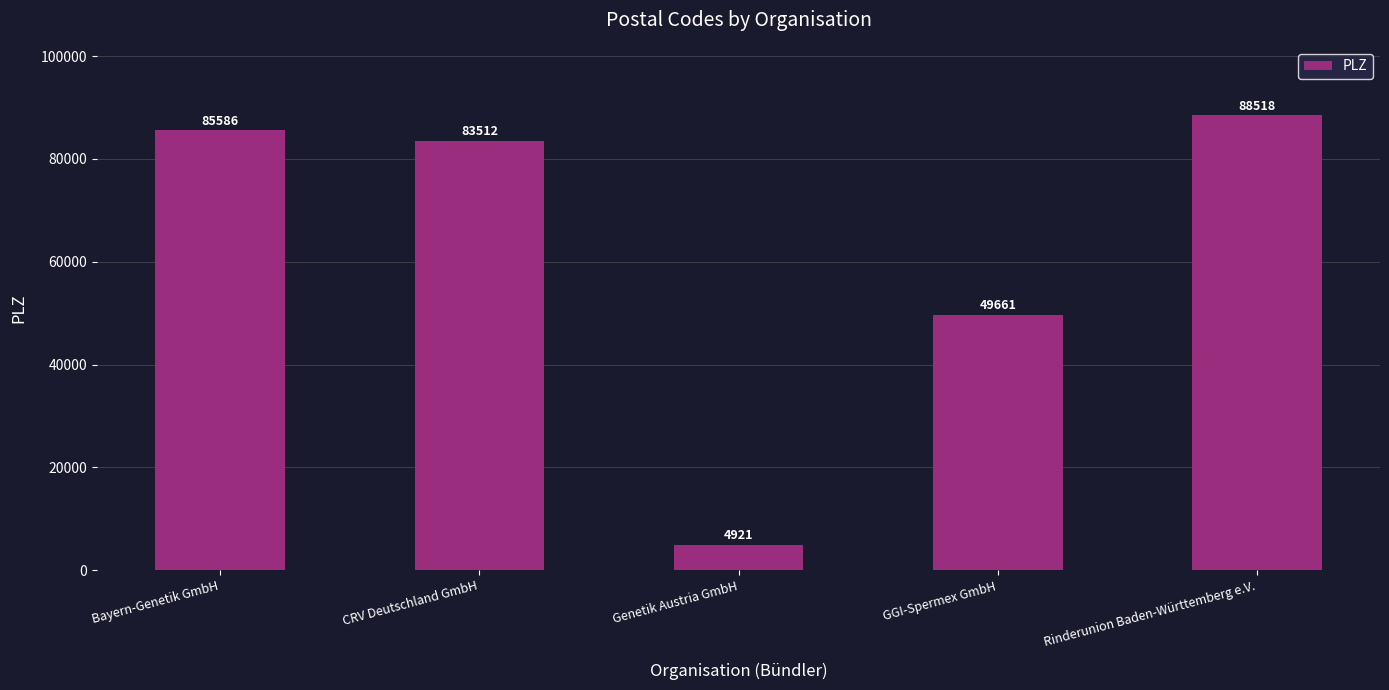

Reading left to right, what are all the values shown in this chart?

85586	83512	4921	49661	88518